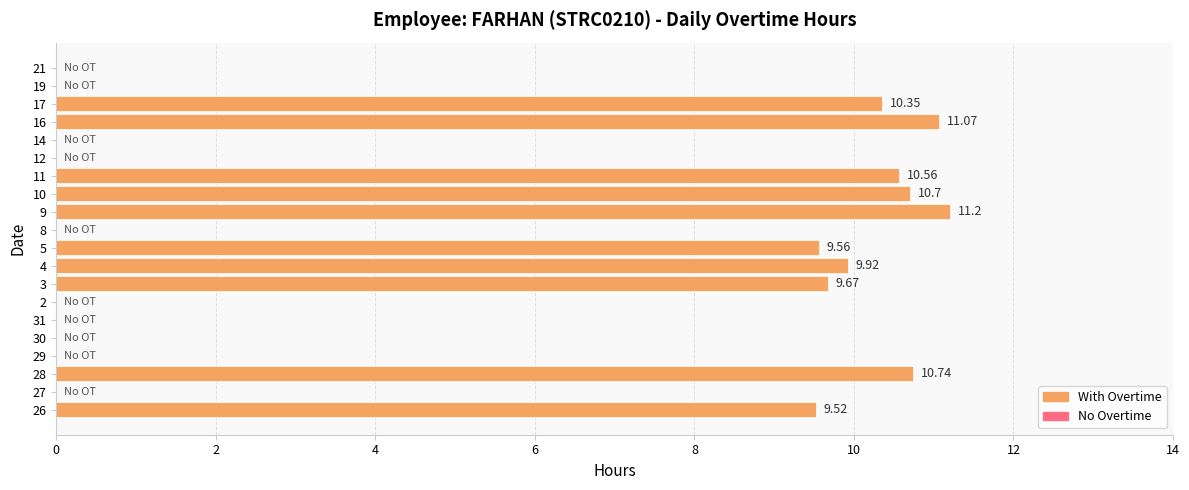

What is the change in value from 28 to 9?

+0.5